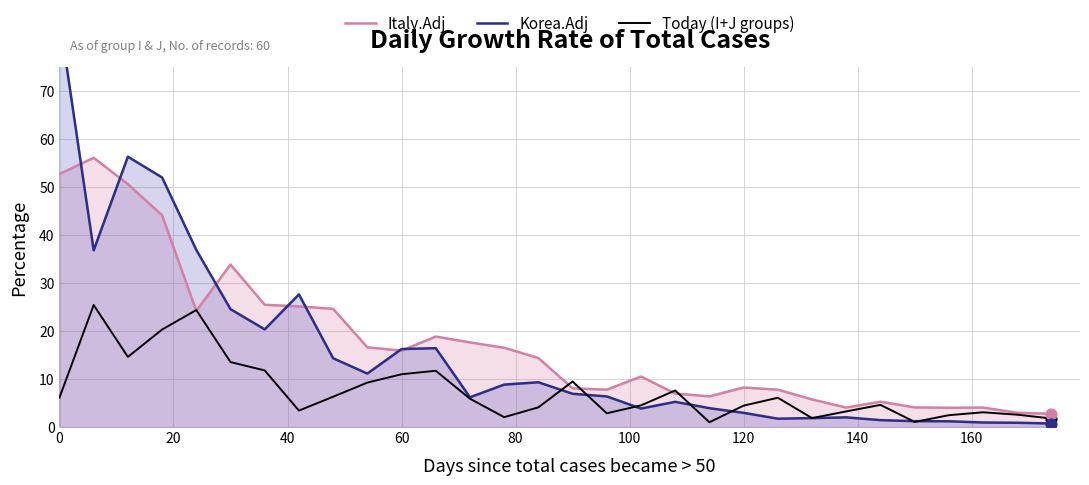

Which series reaches the maximum Y coordinate?

Korea.Adj